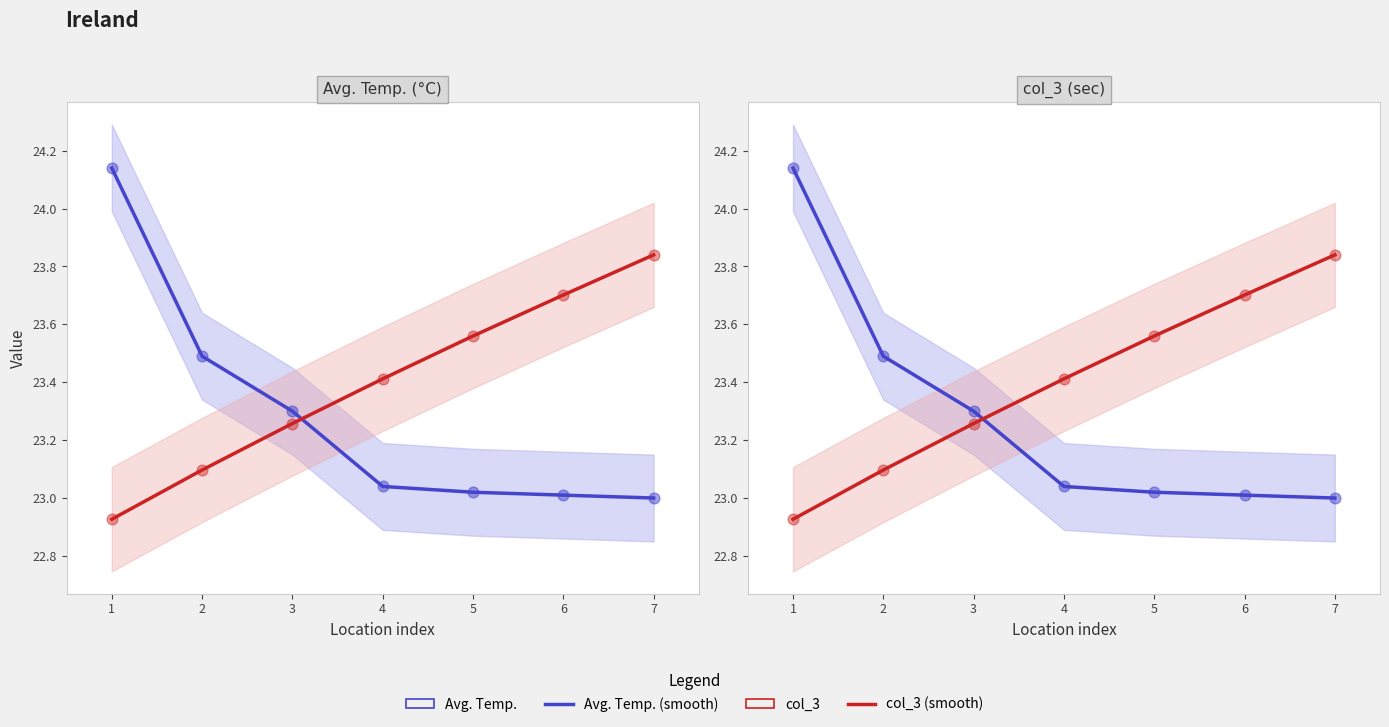

What are all the series names shown in the legend?

Avg. Temp. (smooth), col_3 (smooth), Avg. Temp., col_3